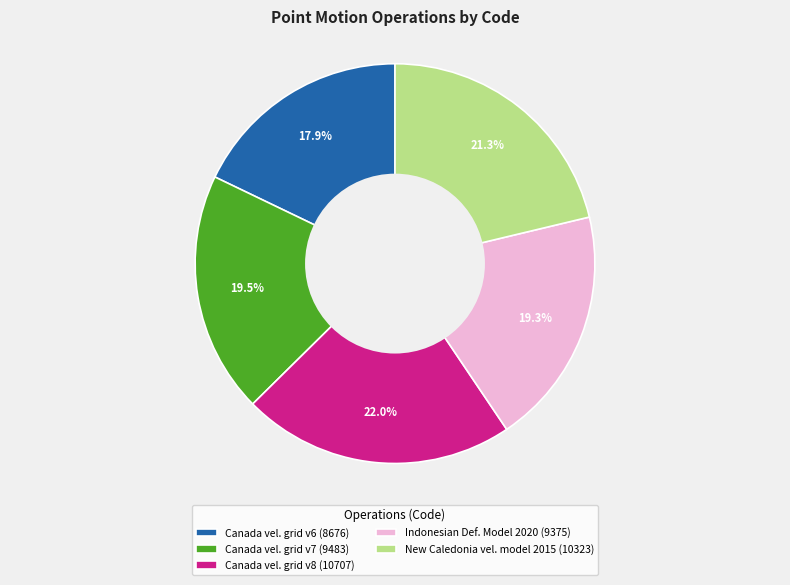

Which has a higher value, Canada vel. grid v7 (9483) or New Caledonia vel. model 2015 (10323)?

New Caledonia vel. model 2015 (10323)